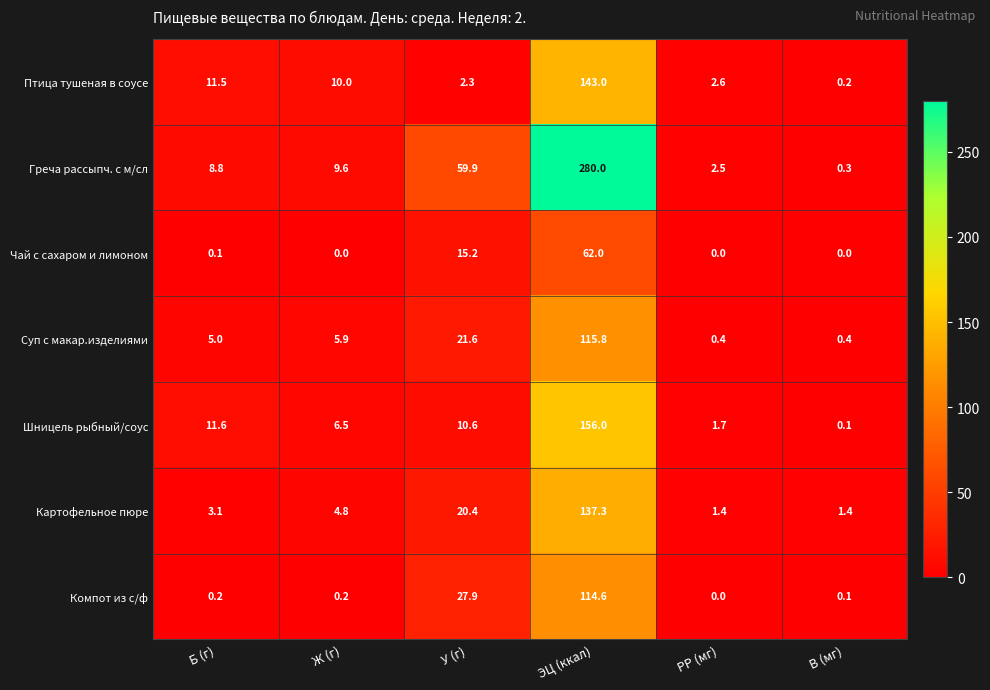

Read the Шницель рыбный/соус value at РР (мг).

1.7